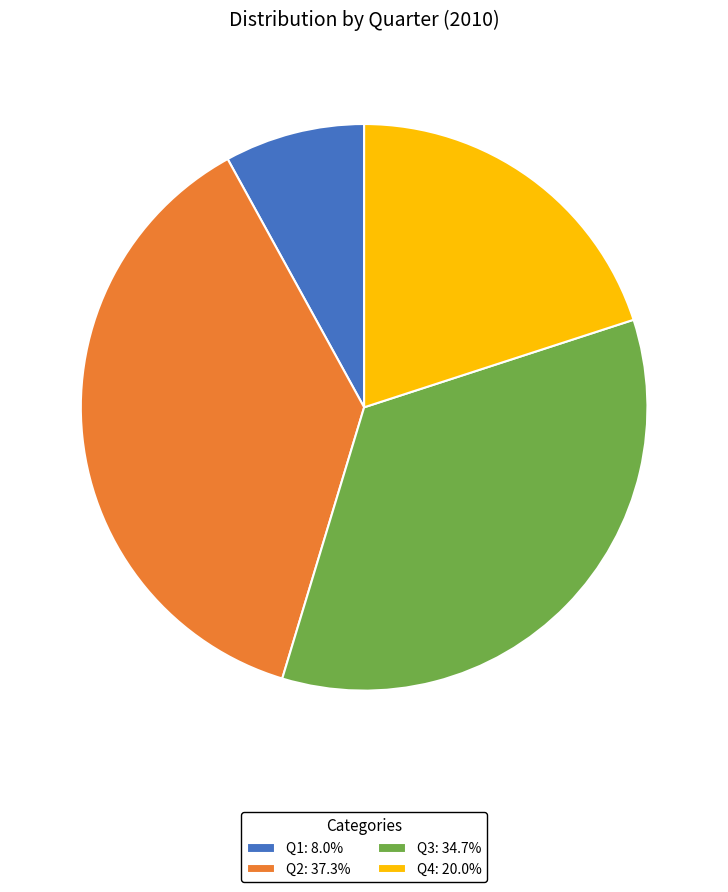

How many slices are in this pie chart?

4